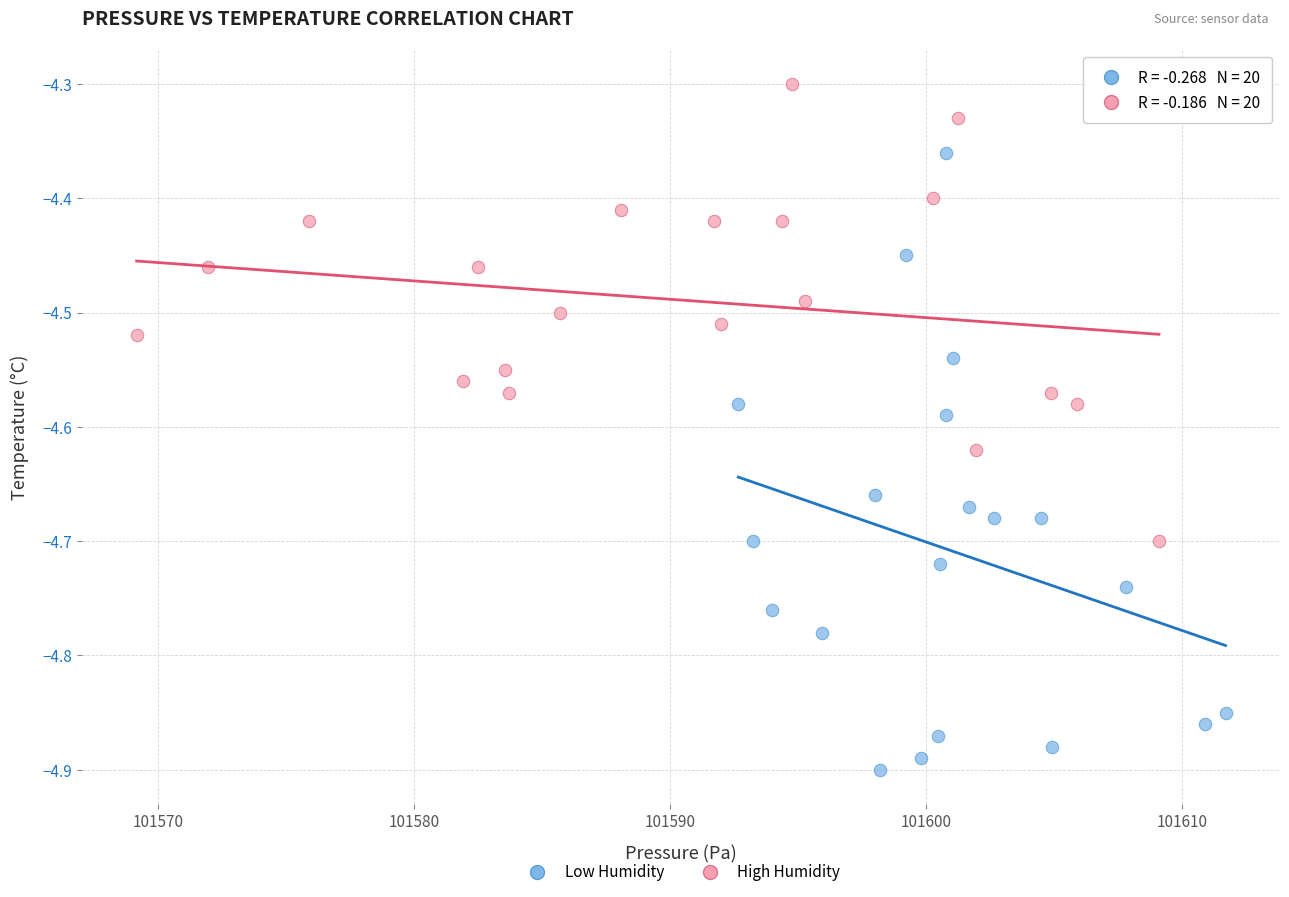

Which series contains the lowest Y value?

Low Humidity